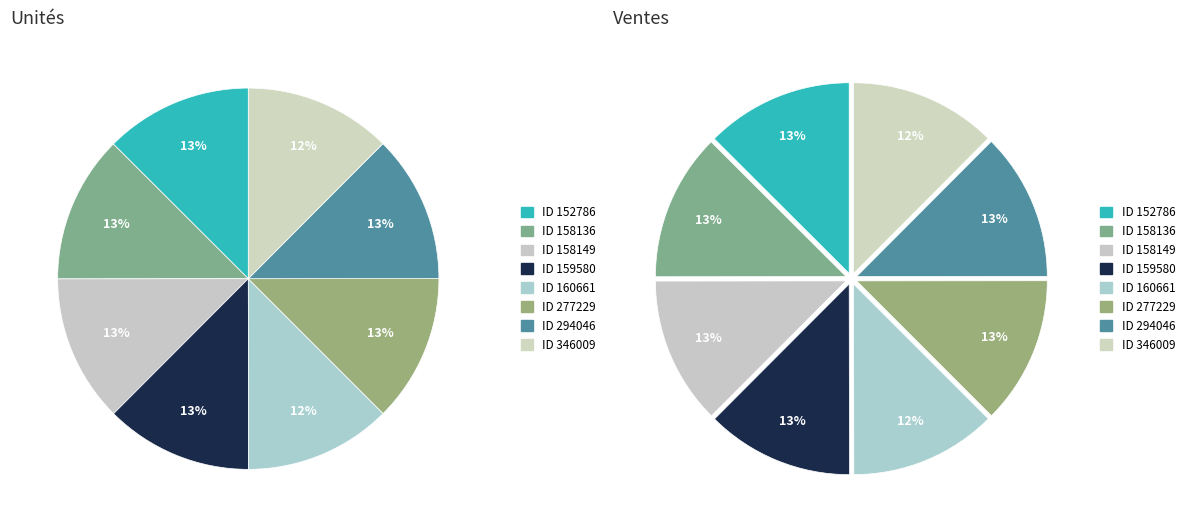

Does 158136 represent more than half of the total?

No